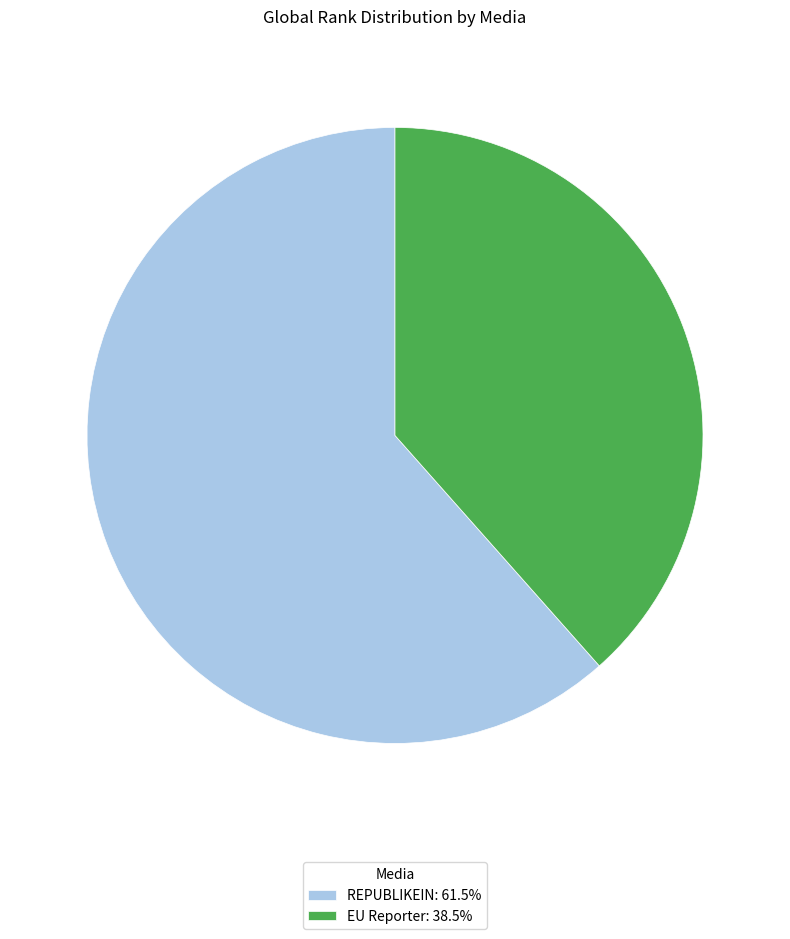

Do REPUBLIKEIN: 61.5% and EU Reporter: 38.5% together represent more than half of the pie?

Yes